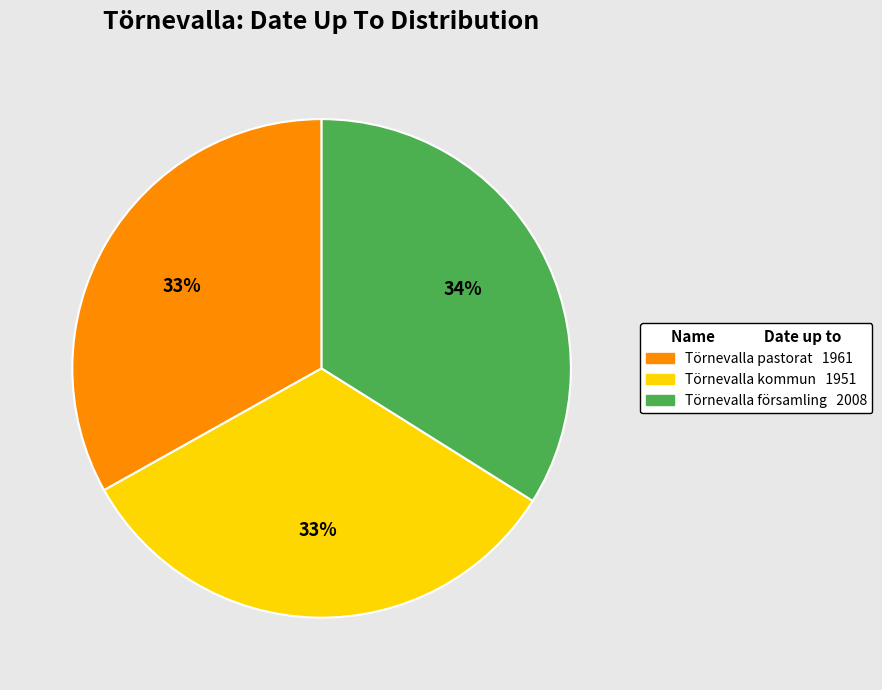

Combined, do Törnevalla kommun and Törnevalla församling account for over 50%?

Yes